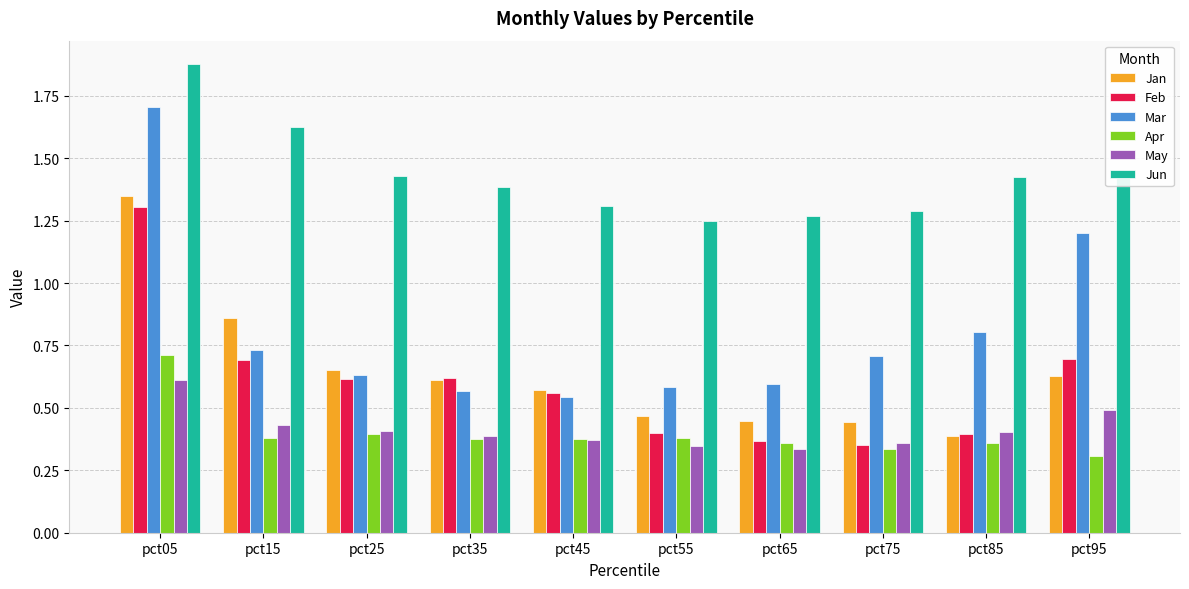

The Mar series shows 1.1 at pct15. True or false?

False